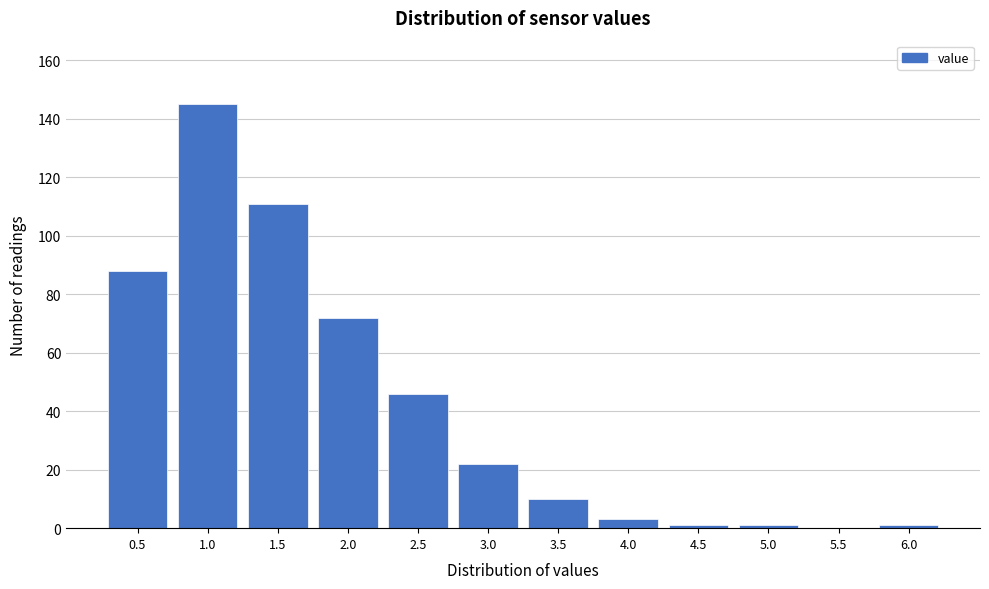

Reading right to left, transcribe all the data shown in this chart.

6.0=1	5.5=0	5.0=1	4.5=1	4.0=3	3.5=10	3.0=22	2.5=46	2.0=72	1.5=111	1.0=145	0.5=88